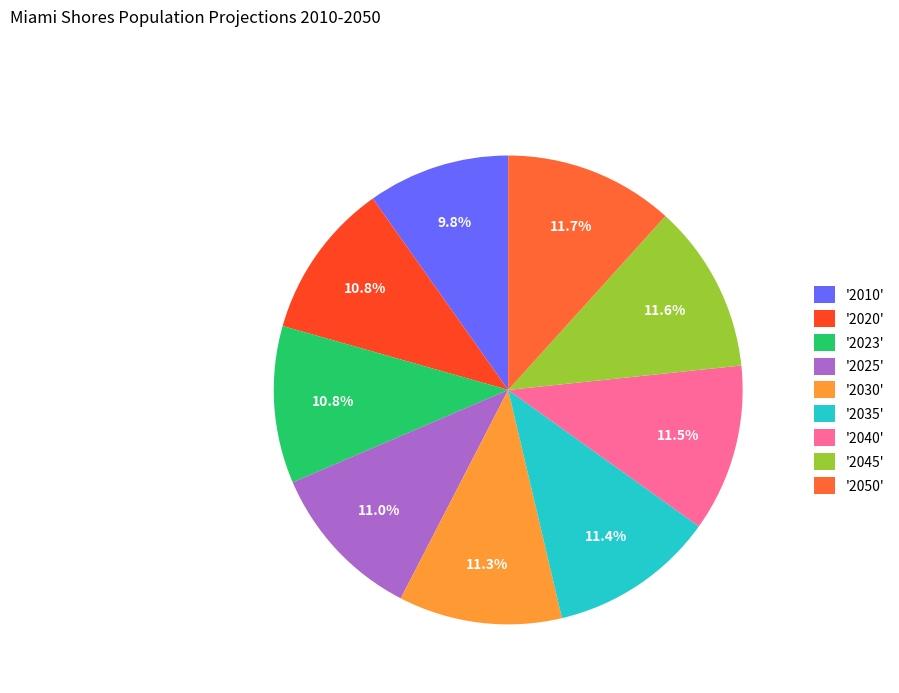

Which slice is the largest?

2050